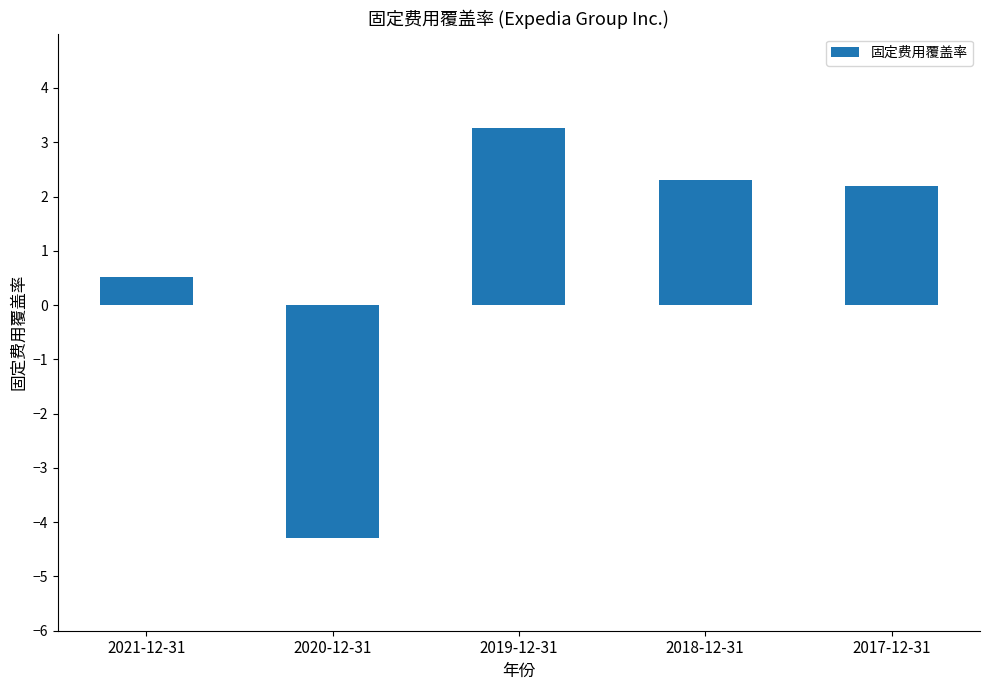

Reading left to right, list all the values displayed in this chart.

2021-12-31=0.5	2020-12-31=-4.3	2019-12-31=3.3	2018-12-31=2.3	2017-12-31=2.2